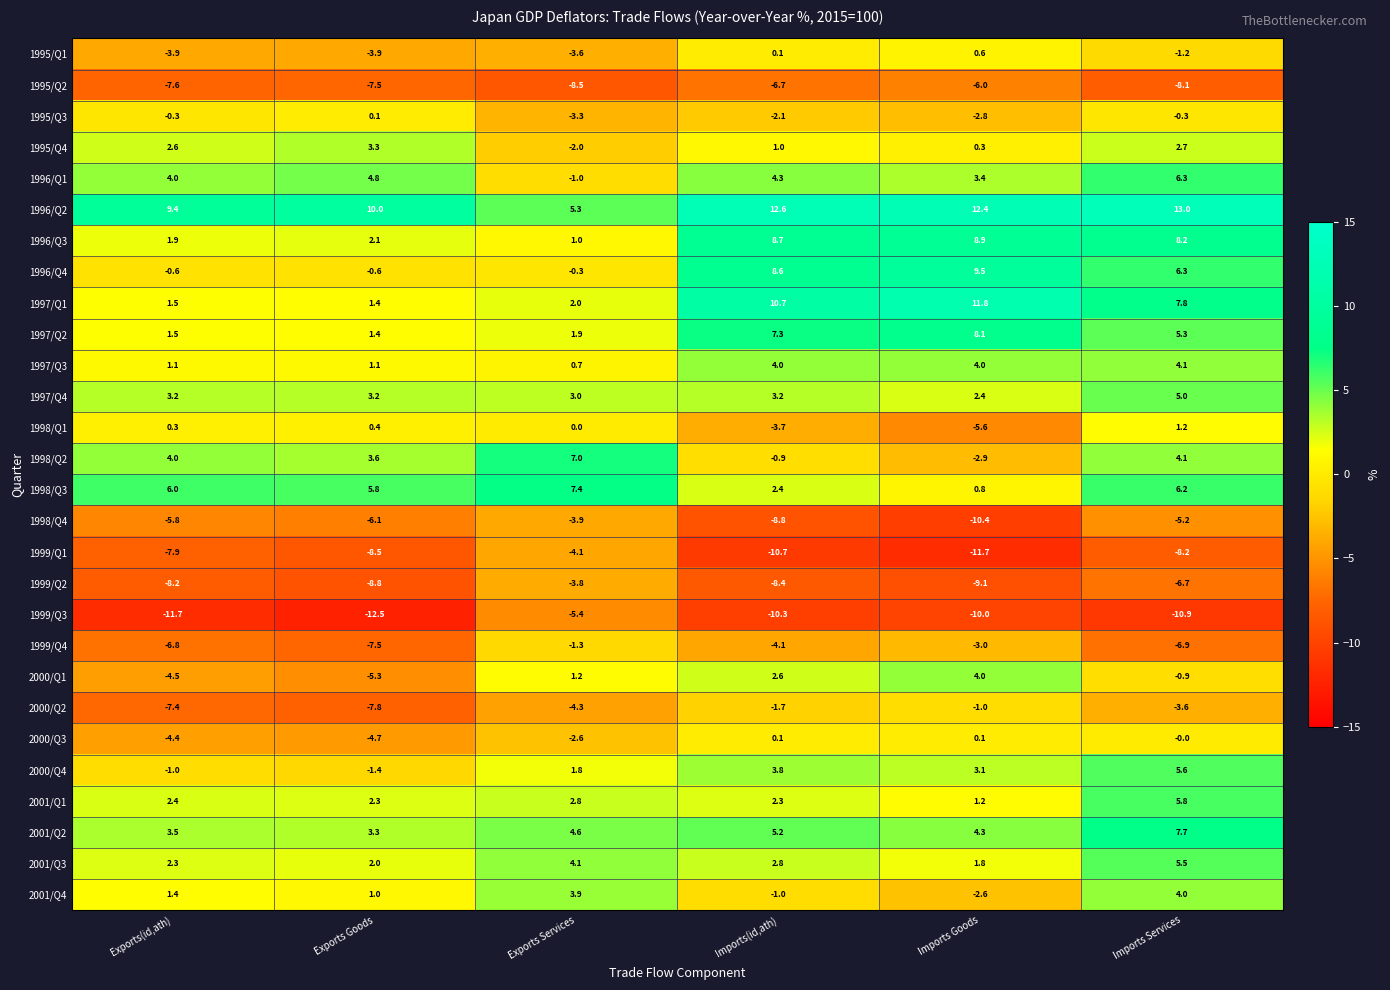

Which series has the largest range (max minus min)?

1997/Q1